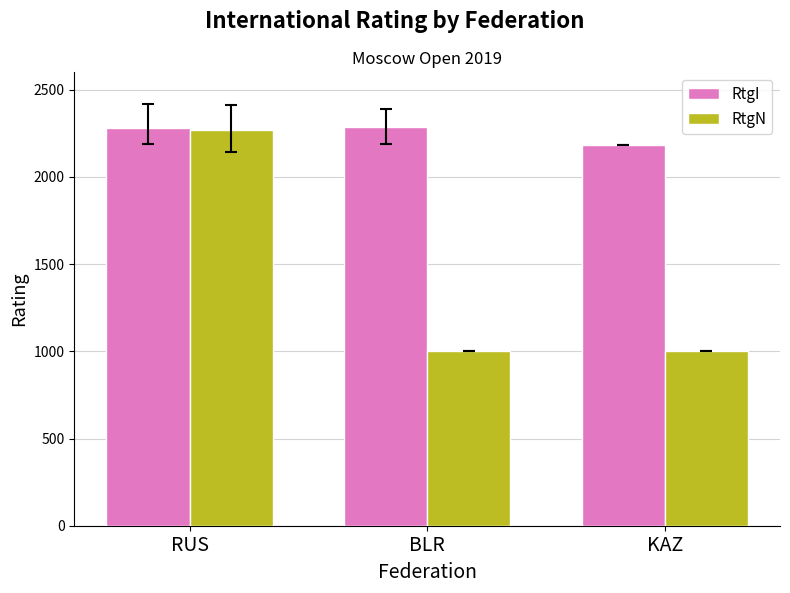

Which series changed the most between BLR and KAZ?

RtgI